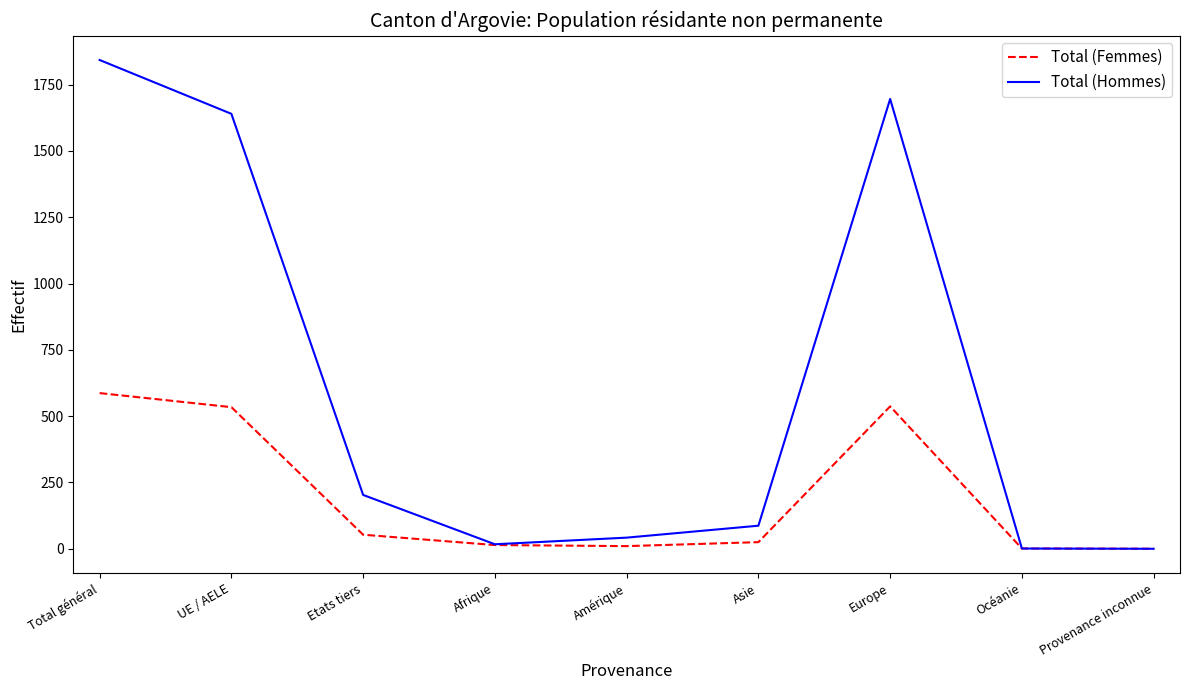

Between Etats tiers and Amérique, which series saw the biggest shift?

Total (Hommes)